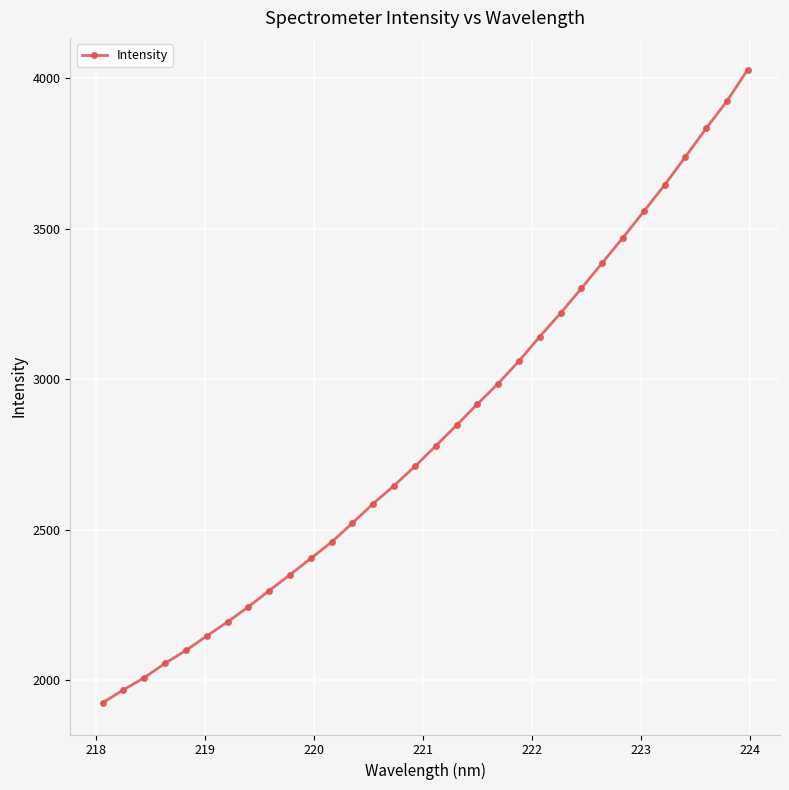

Is this an area chart (filled region under the line)?

No